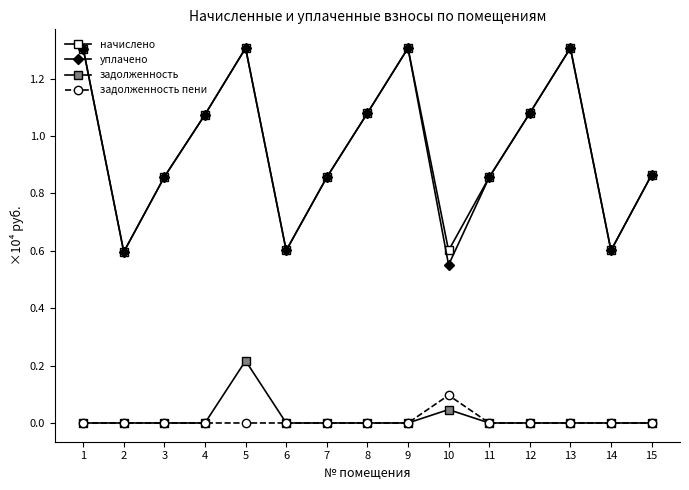

Does the chart have visible grid lines?

No